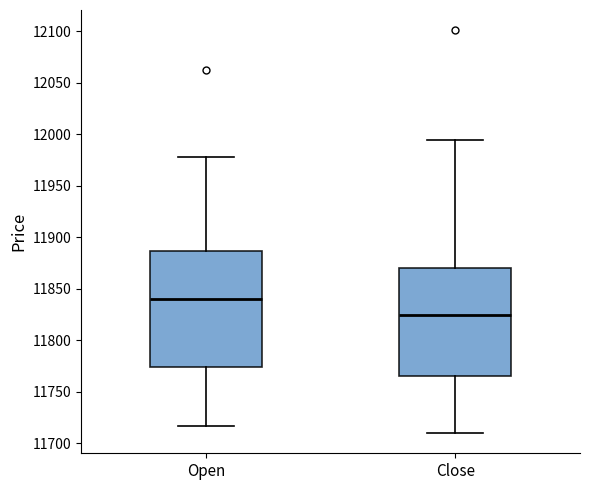

Which box is the tallest, from its lower edge to its upper edge?

Open